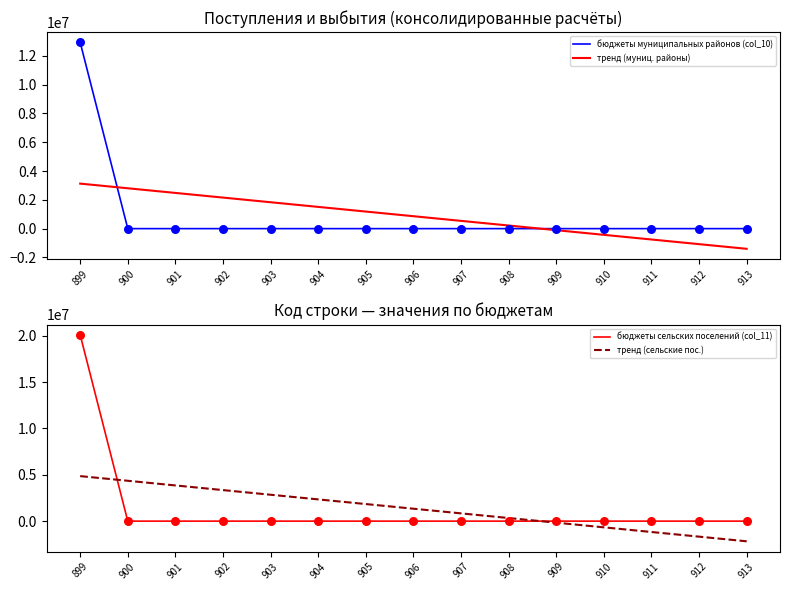

What are all the series names shown in the legend?

бюджеты муниципальных районов (col_10), тренд (муниц. районы), бюджеты сельских поселений (col_11), тренд (сельские пос.)